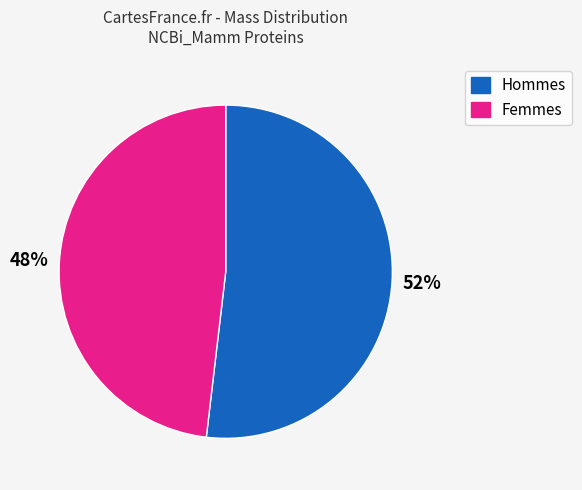

Is there a majority slice in this chart?

Yes